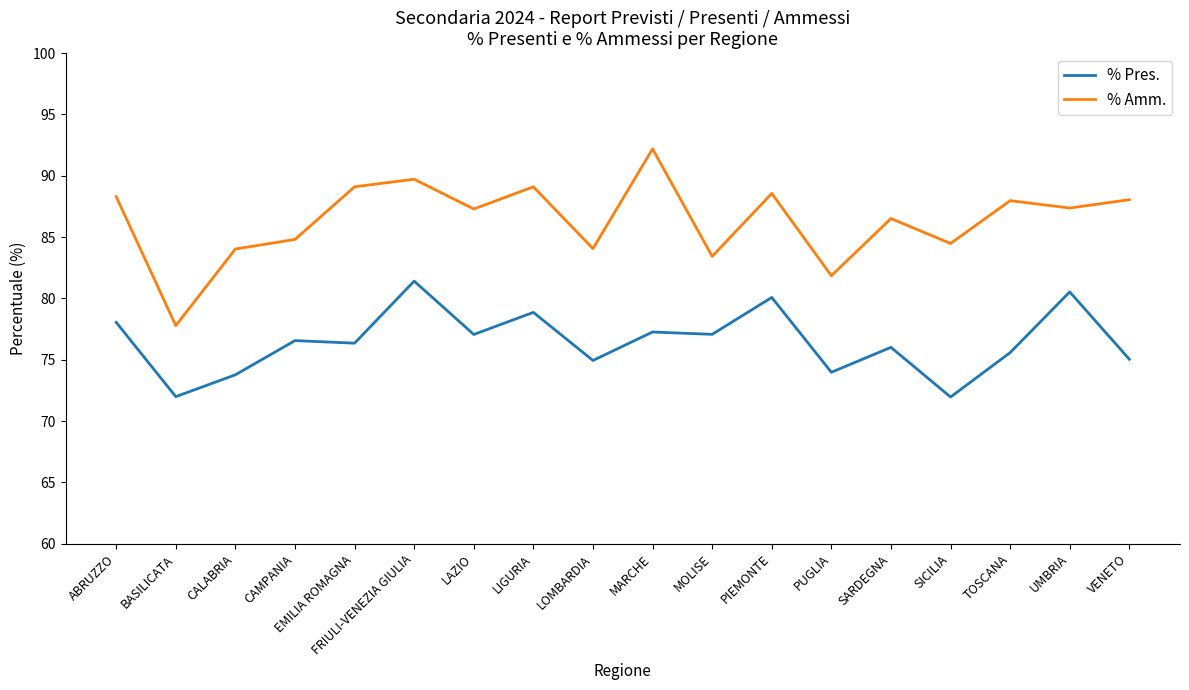

What is the lowest value of the % Pres. series?

72.0